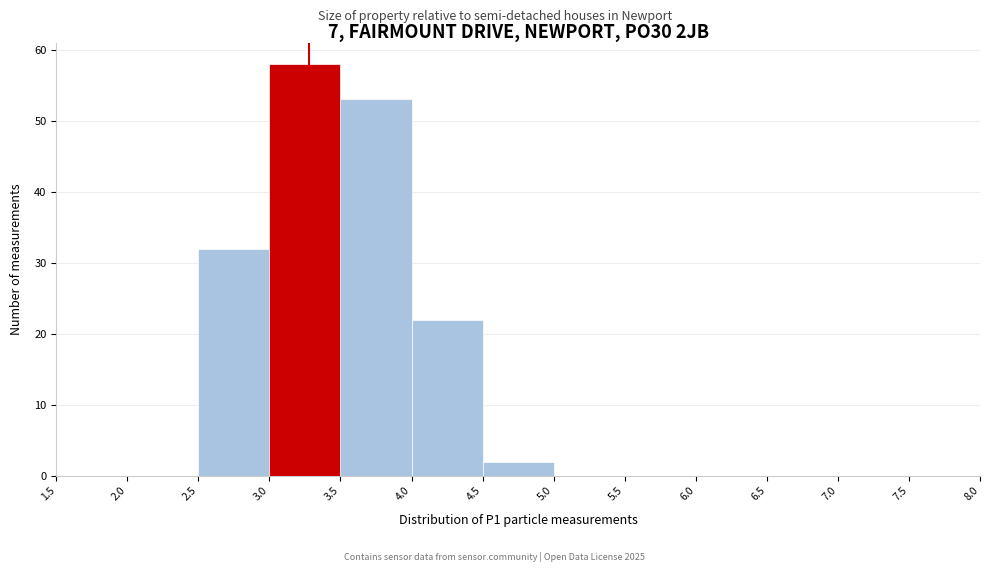

What is the height of the bar covering 3.5 to 4.0 on the x-axis? The values are not printed on the chart, so give them approximately, as read against the axis.

53